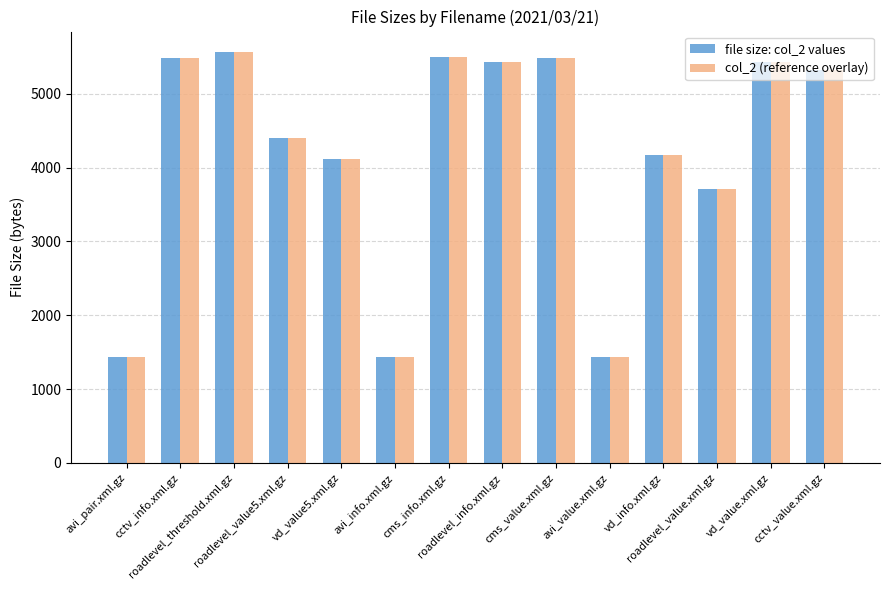

What is the greatest value displayed?

5565